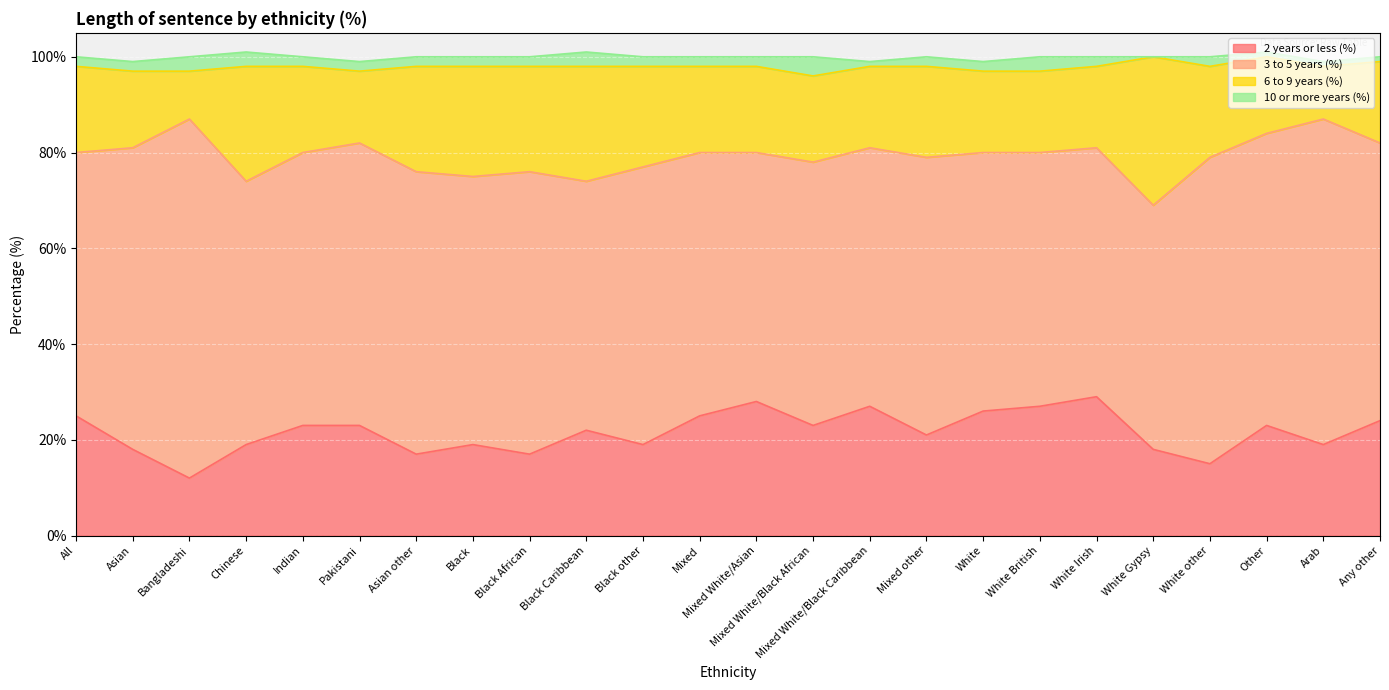

What is the label of the 24th point from the left?

Any other